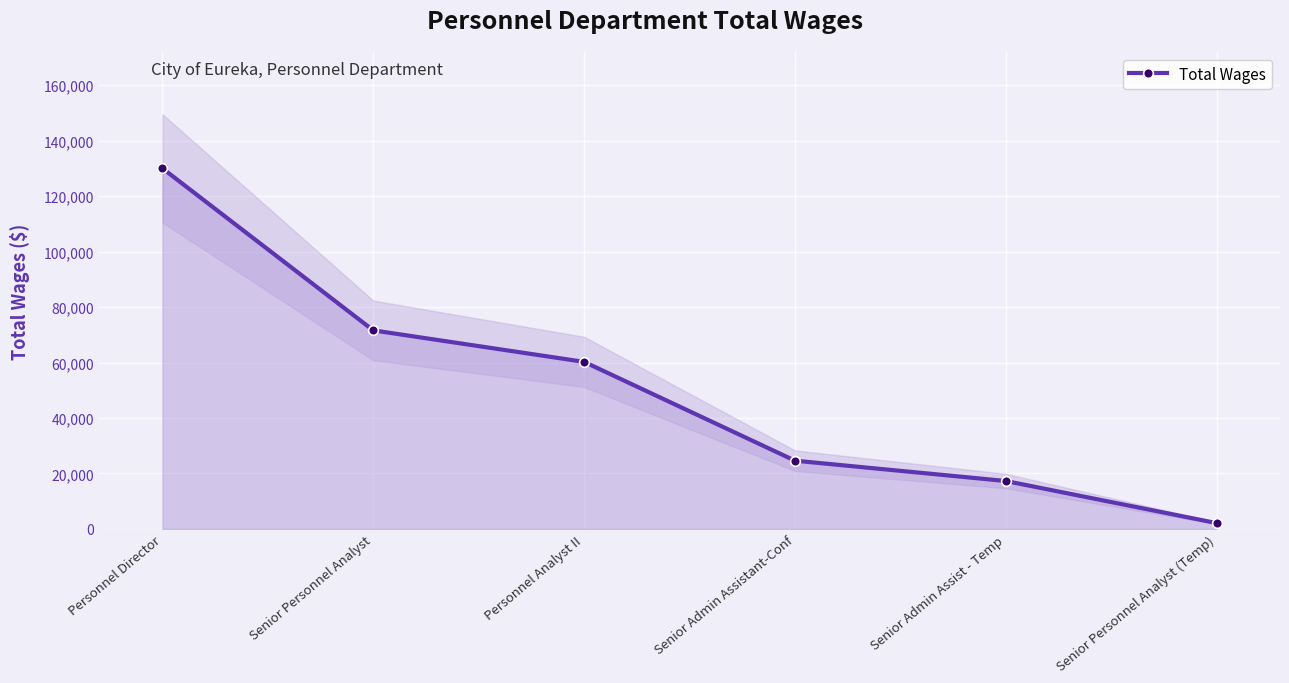

Reading right to left, transcribe all the data shown in this chart.

2092	17274	24614	60242	71604	130048